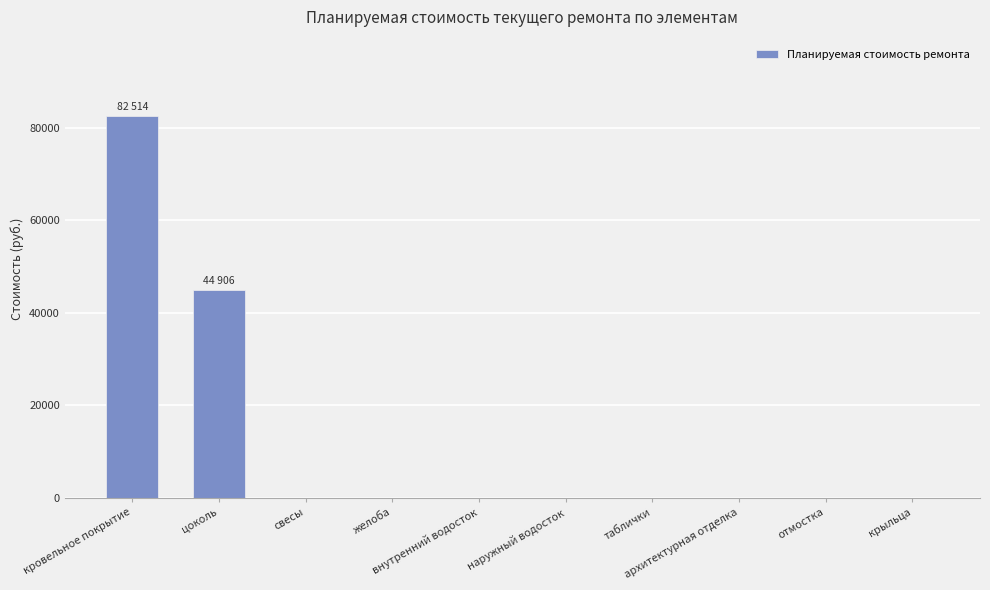

Between цоколь and отмостка, which is larger?

цоколь